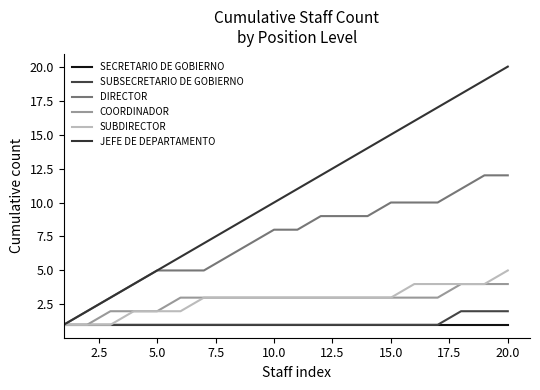

True or false: JEFE DE DEPARTAMENTO and SECRETARIO DE GOBIERNO intersect in this chart.

False